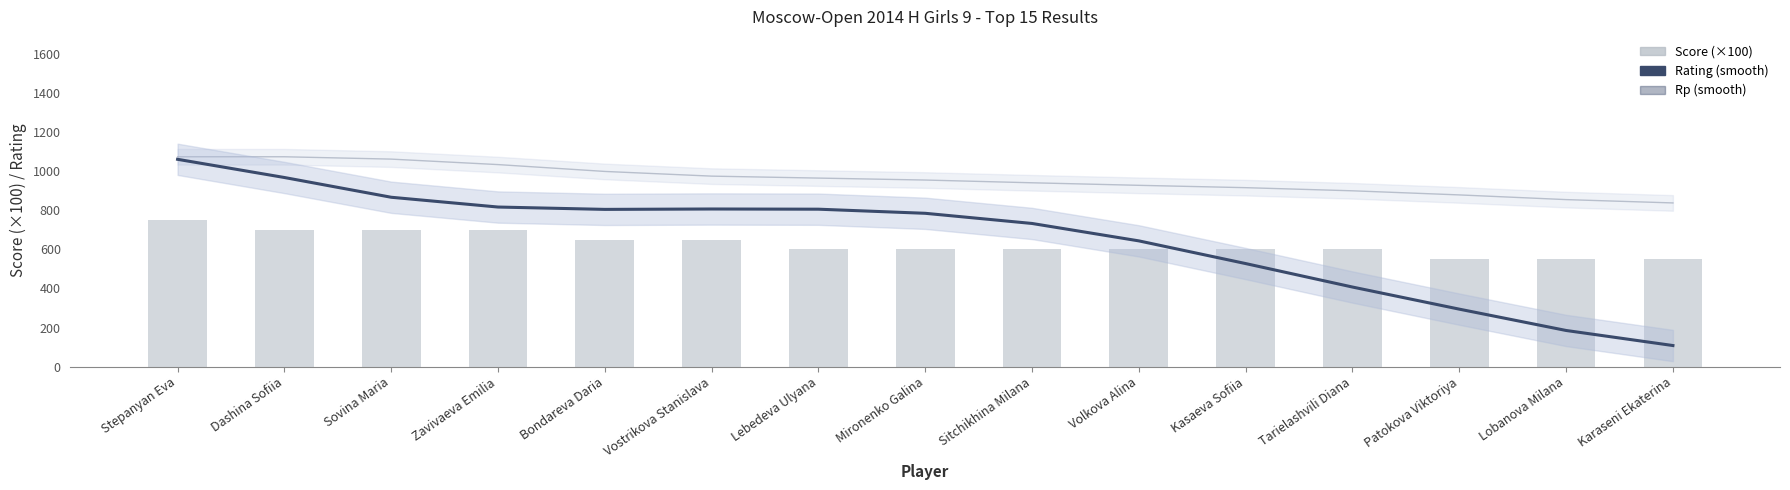

Reading left to right, what are all the values shown in this chart?

Rating (smooth): Stepanyan Eva=1060	Dashina Sofiia=967	Sovina Maria=866	Zavivaeva Emilia=816	Bondareva Daria=804	Vostrikova Stanislava=806	Lebedeva Ulyana=805	Mironenko Galina=784	Sitchikhina Milana=732	Volkova Alina=643	Kasaeva Sofiia=527	Tarielashvili Diana=407	Patokova Viktoriya=294	Lobanova Milana=185	Karaseni Ekaterina=108
Rp (smooth): Stepanyan Eva=1073	Dashina Sofiia=1073	Sovina Maria=1061	Zavivaeva Emilia=1033	Bondareva Daria=998	Vostrikova Stanislava=974	Lebedeva Ulyana=964	Mironenko Galina=954	Sitchikhina Milana=940	Volkova Alina=927	Kasaeva Sofiia=915	Tarielashvili Diana=899	Patokova Viktoriya=878	Lobanova Milana=854	Karaseni Ekaterina=837
Score (×100): Stepanyan Eva=750	Dashina Sofiia=700	Sovina Maria=700	Zavivaeva Emilia=700	Bondareva Daria=650	Vostrikova Stanislava=650	Lebedeva Ulyana=600	Mironenko Galina=600	Sitchikhina Milana=600	Volkova Alina=600	Kasaeva Sofiia=600	Tarielashvili Diana=600	Patokova Viktoriya=550	Lobanova Milana=550	Karaseni Ekaterina=550